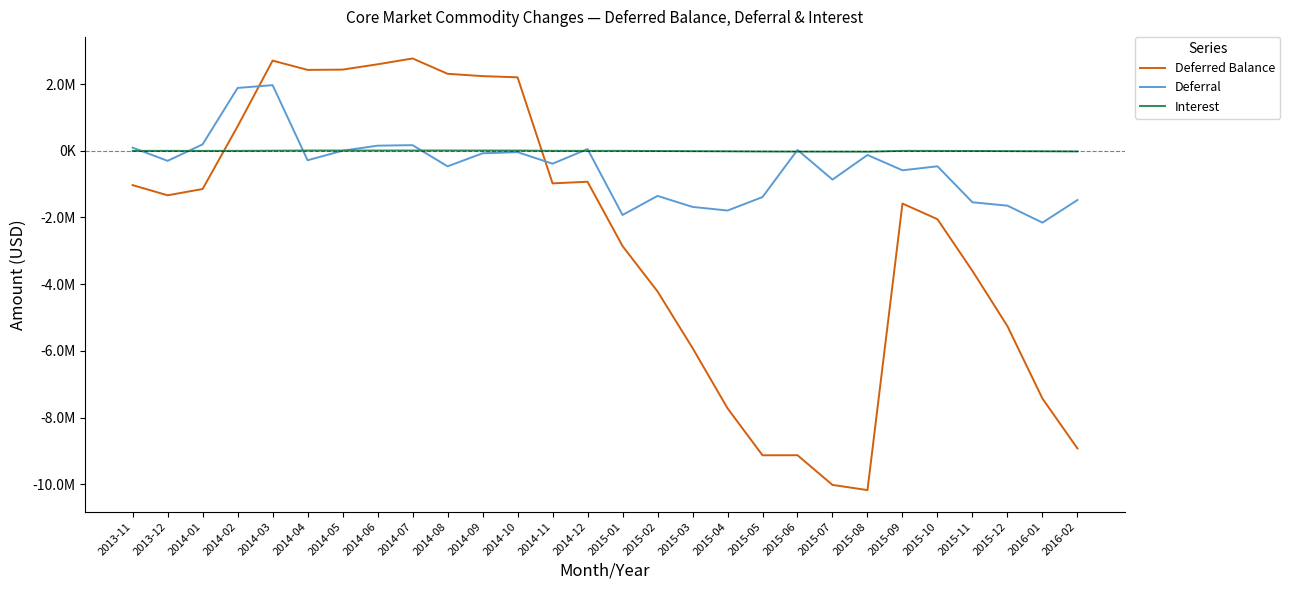

Reading left to right, transcribe all the data shown in this chart.

Deferred Balance: 2013-11=-1030057.3	2013-12=-1335460.8	2014-01=-1146671.1	2014-02=733629.8	2014-03=2702516.9	2014-04=2424736.0	2014-05=2432935.0	2014-06=2592143.7	2014-07=2767025.2	2014-08=2307661.8	2014-09=2237760.4	2014-10=2202070.6	2014-11=-977346.4	2014-12=-929233.6	2015-01=-2857135.2	2015-02=-4217784.9	2015-03=-5912725.8	2015-04=-7720711.6	2015-05=-9130215.9	2015-06=-9128370.7	2015-07=-10018509.6	2015-08=-10173302.7	2015-09=-1582661.7	2015-10=-2052833.3	2015-11=-3603160.2	2015-12=-5258987.8	2016-01=-7428498.3	2016-02=-8924711.3
Deferral: 2013-11=93596.0	2013-12=-302560.2	2014-01=192476.0	2014-02=1883159.7	2014-03=1966862.0	2014-04=-284999.9	2014-05=1506.1	2014-06=152709.7	2014-07=167726.5	2014-08=-467001.2	2014-09=-76065.7	2014-10=-41866.6	2014-11=-388093.2	2014-12=50810.5	2015-01=-1925336.6	2015-02=-1353526.4	2015-03=-1683298.7	2015-04=-1792191.6	2015-05=-1388193.0	2015-06=26234.1	2015-07=-864942.1	2015-08=-127139.2	2015-09=-585536.5	2015-10=-465803.0	2015-11=-1544843.3	2015-12=-1645881.9	2016-01=-2154994.3	2016-02=-1476931.2
Interest: 2013-11=-2993.5	2013-12=-2843.2	2014-01=-3686.2	2014-02=-2858.8	2014-03=2025.0	2014-04=7219.1	2014-05=6692.9	2014-06=6498.9	2014-07=7155.0	2014-08=7637.8	2014-09=6164.3	2014-10=6176.8	2014-11=-1569.8	2014-12=-2697.7	2015-01=-2564.9	2015-02=-7123.3	2015-03=-11642.2	2015-04=-15794.3	2015-05=-21311.3	2015-06=-24388.9	2015-07=-25196.8	2015-08=-27653.8	2015-09=-2656.5	2015-10=-4368.6	2015-11=-5483.6	2015-12=-9945.7	2016-01=-14516.2	2016-02=-19181.8